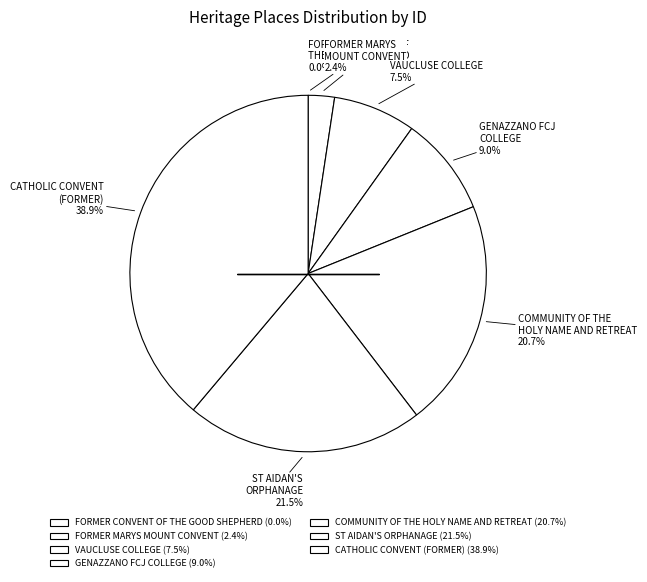

Which category has the biggest portion of the pie?

CATHOLIC CONVENT (FORMER)